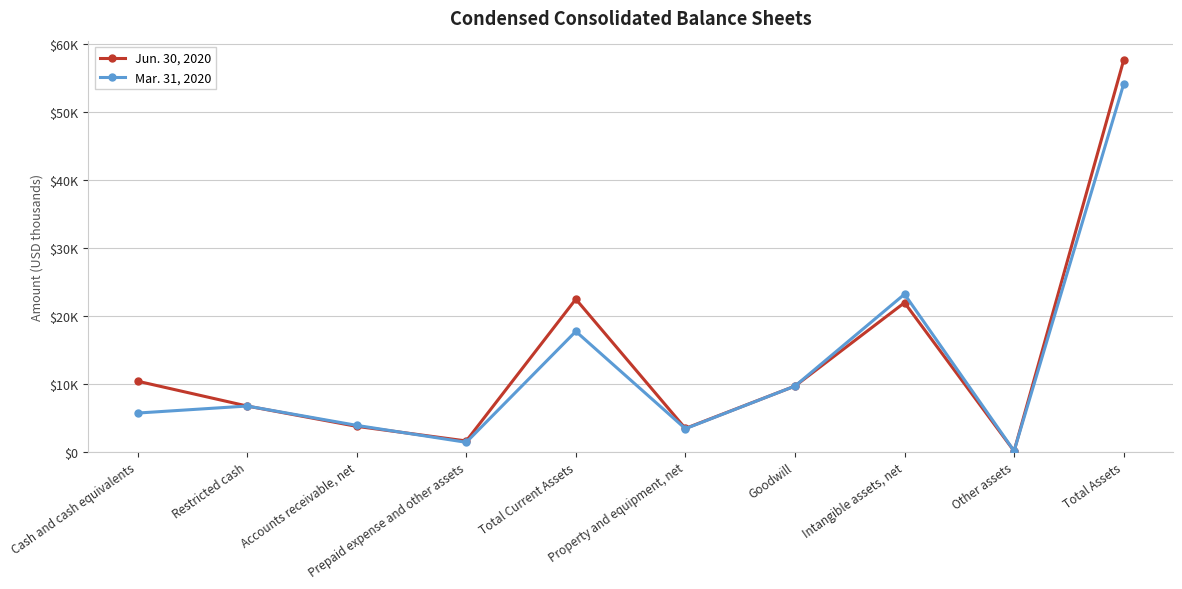

Which series ends up on top after the final intersection of Jun. 30, 2020 and Mar. 31, 2020?

Jun. 30, 2020